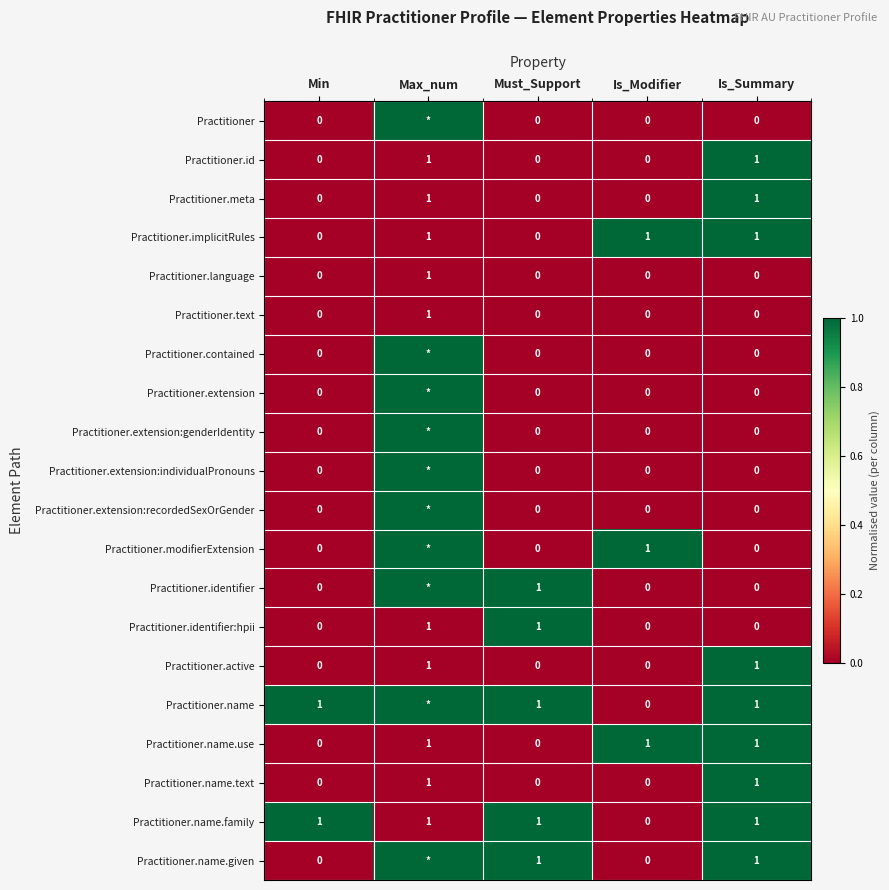

How many Practitioner.language values are between 0 and 1?

5